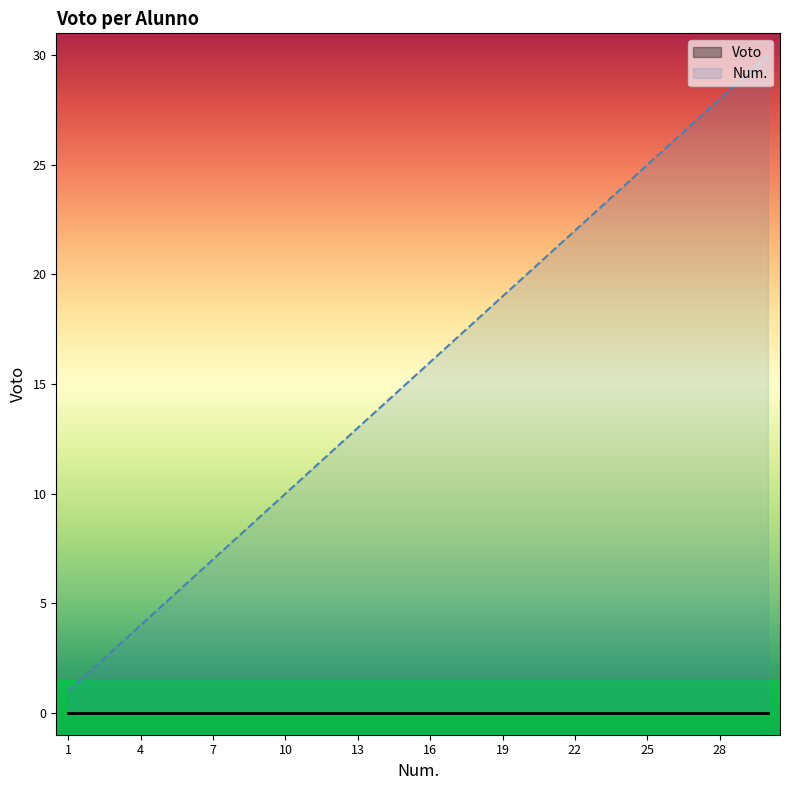

What is the change in value from 14 to 28?

+14